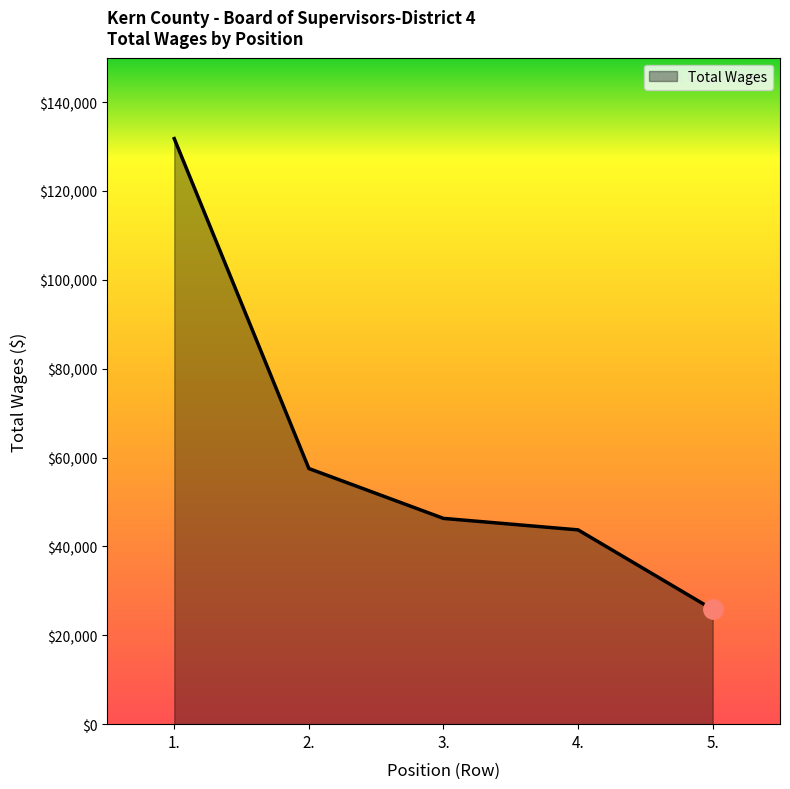

Reading left to right, transcribe all the data shown in this chart.

1.=131784	2.=57534	3.=46311	4.=43727	5.=25819